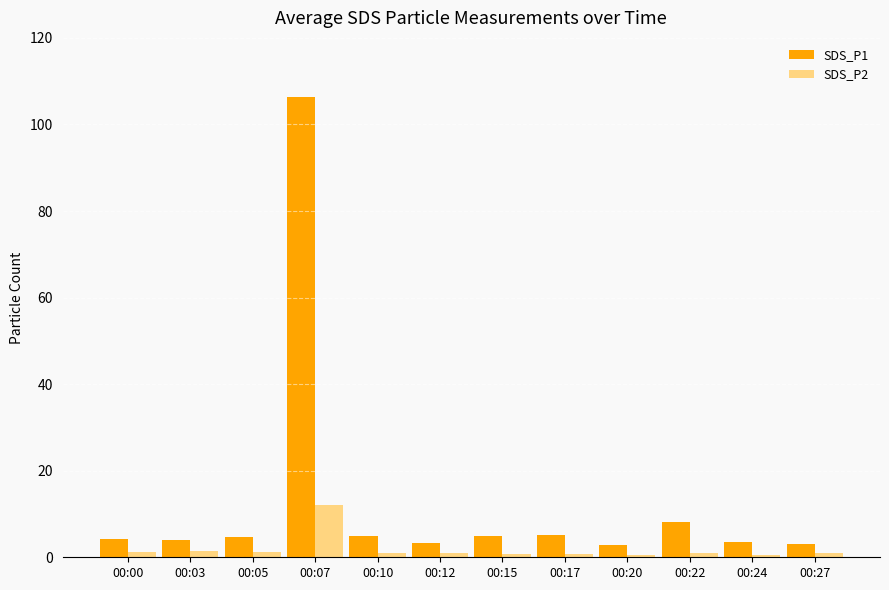

Rank the series by their average value, from lowest to highest.

SDS_P2, SDS_P1